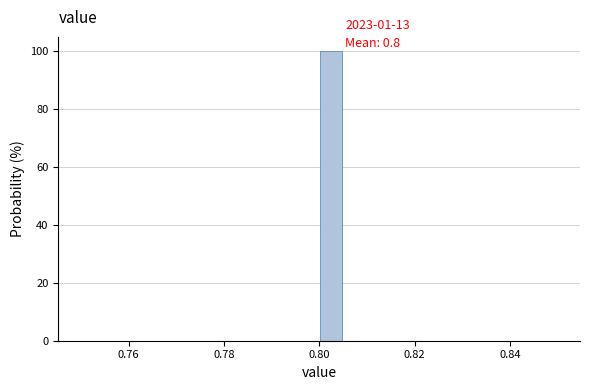

Read against the x-axis, roughly where is the centre of the tallest bar?

0.802